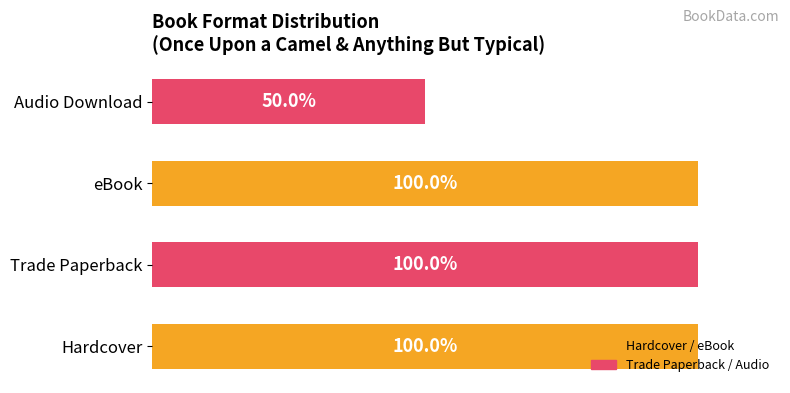

Are the bars horizontal?

Yes